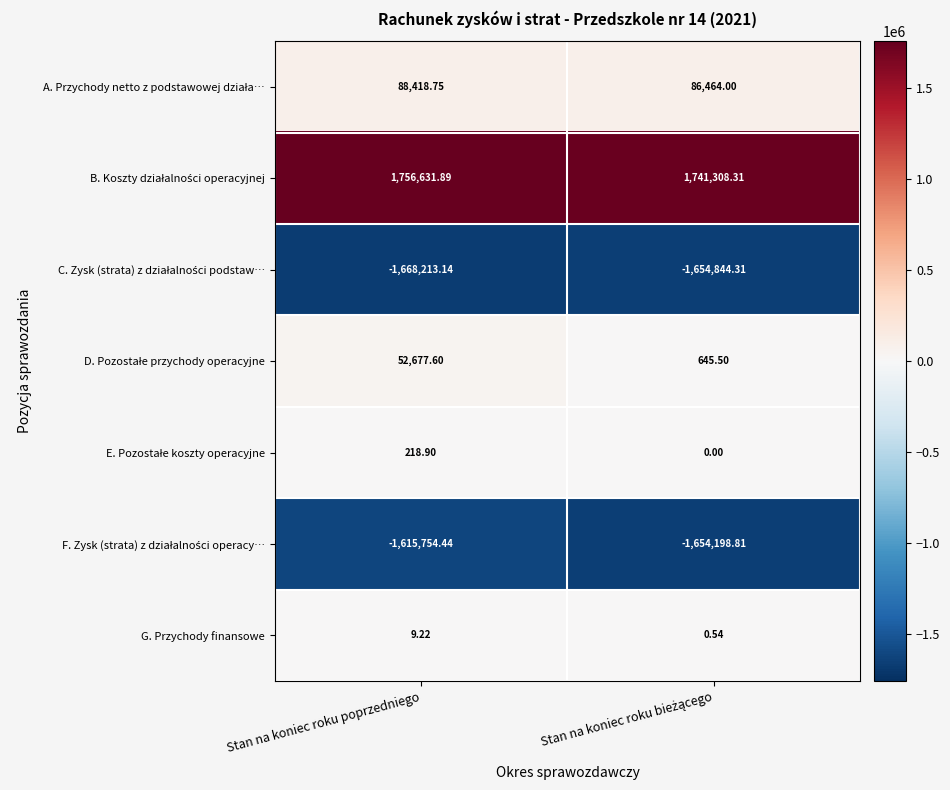

At which category is the sum across all series the highest?

Stan na koniec roku poprzedniego